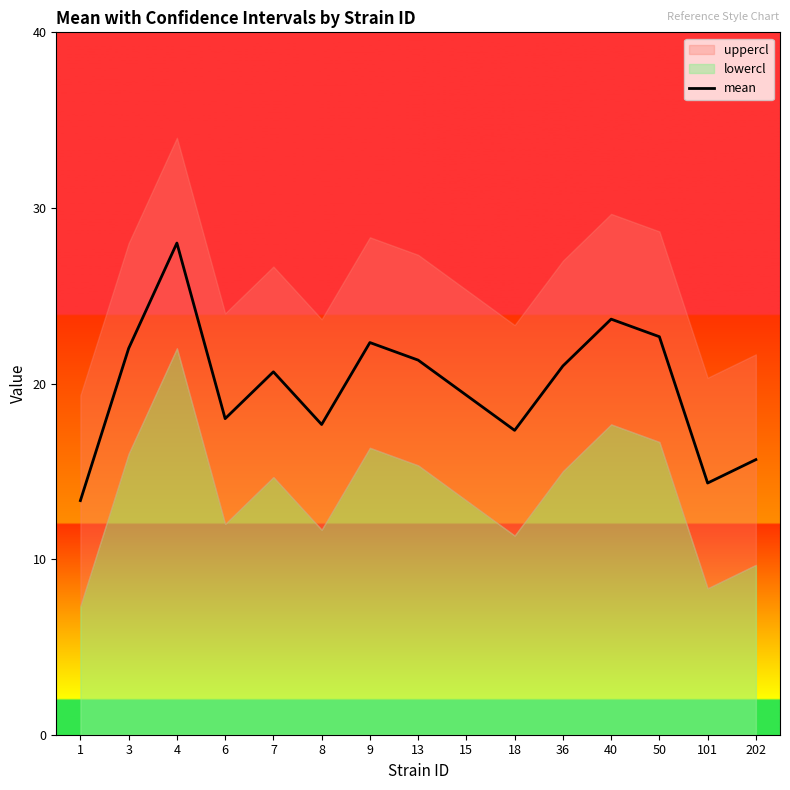

What is the minimum value for mean?

13.3